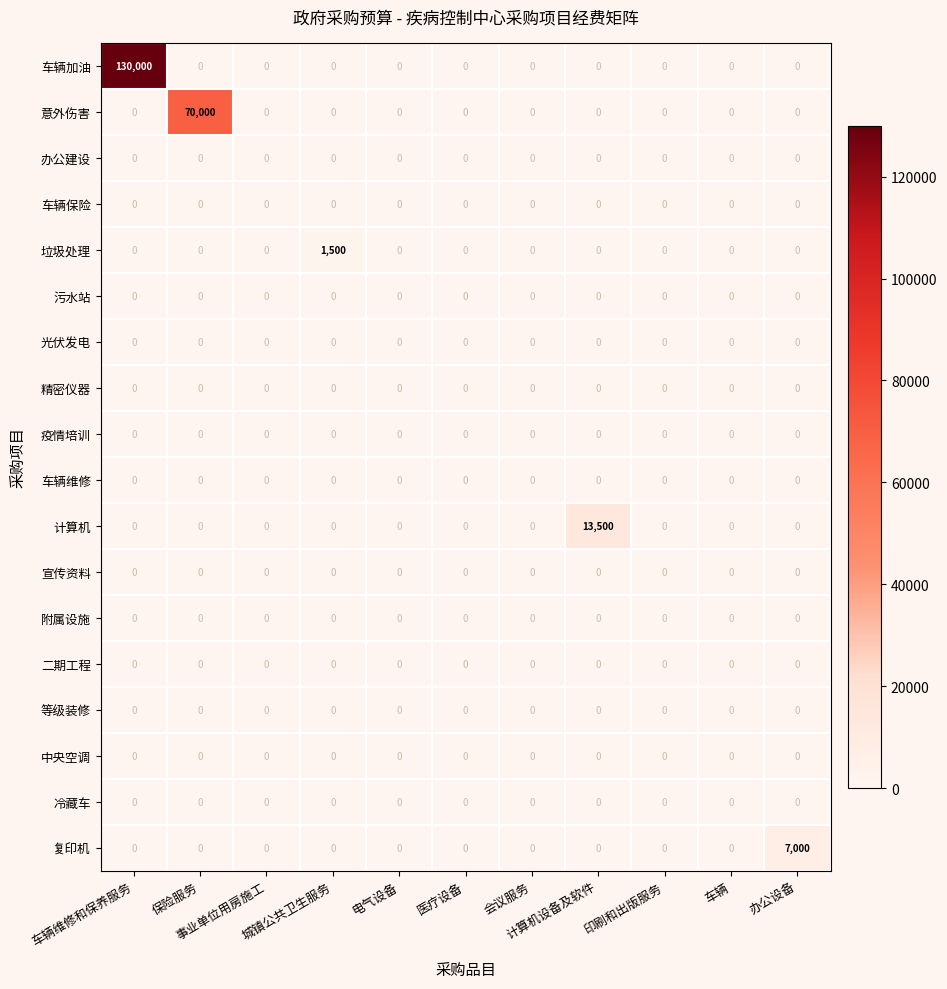

What is the greatest value displayed?

130000